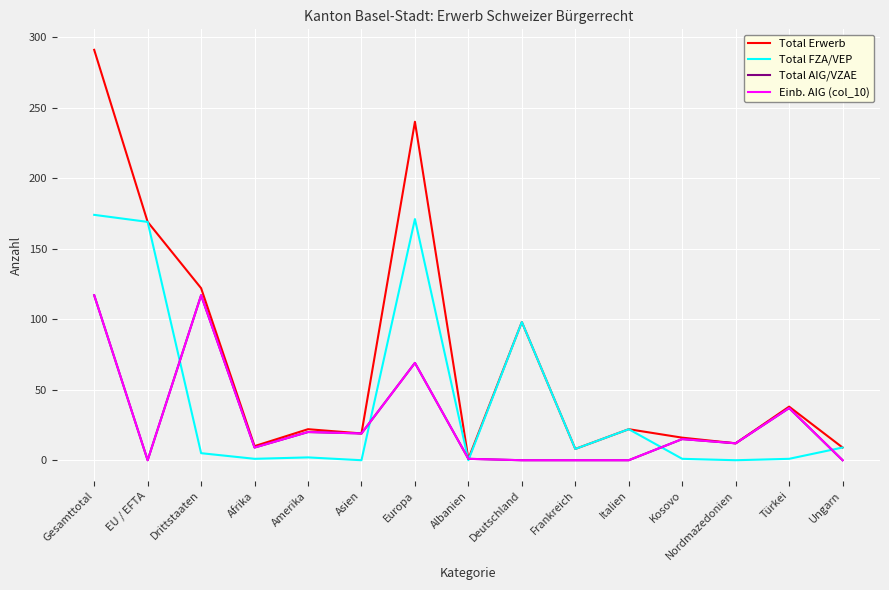

How many lines are shown in the chart?

4